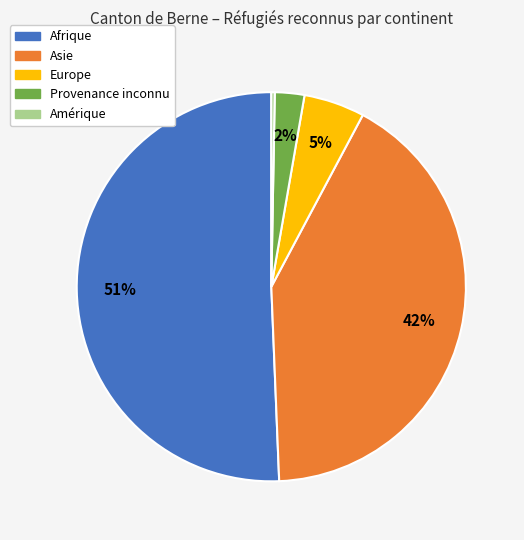

Does Europe account for over 50% of the chart?

No